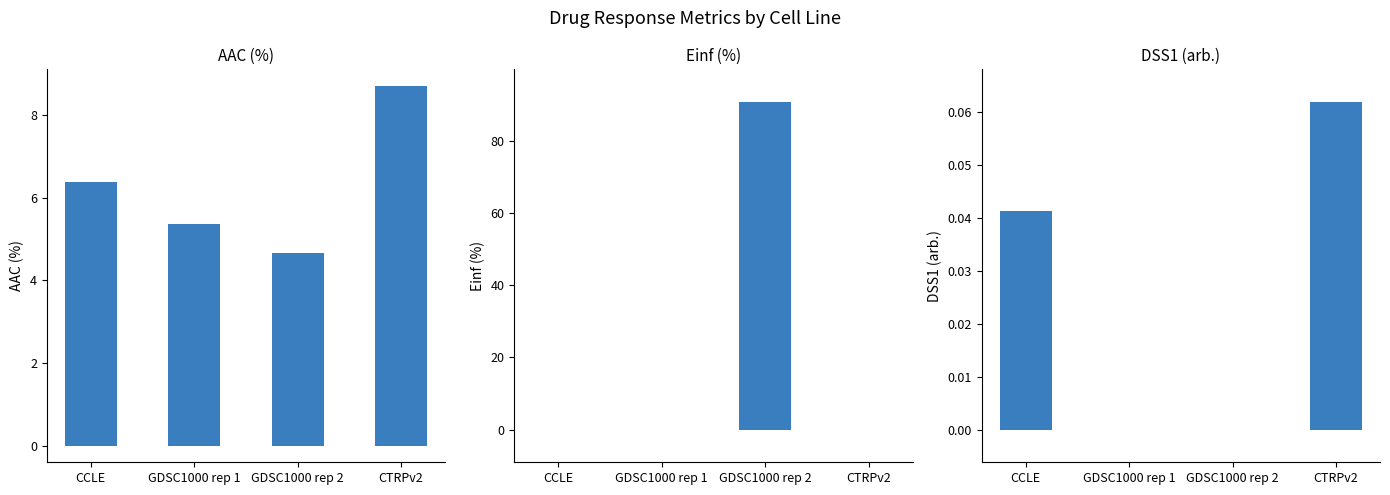

What are all the series names shown in the legend?

AAC (%), Einf (%), DSS1 (arb.)